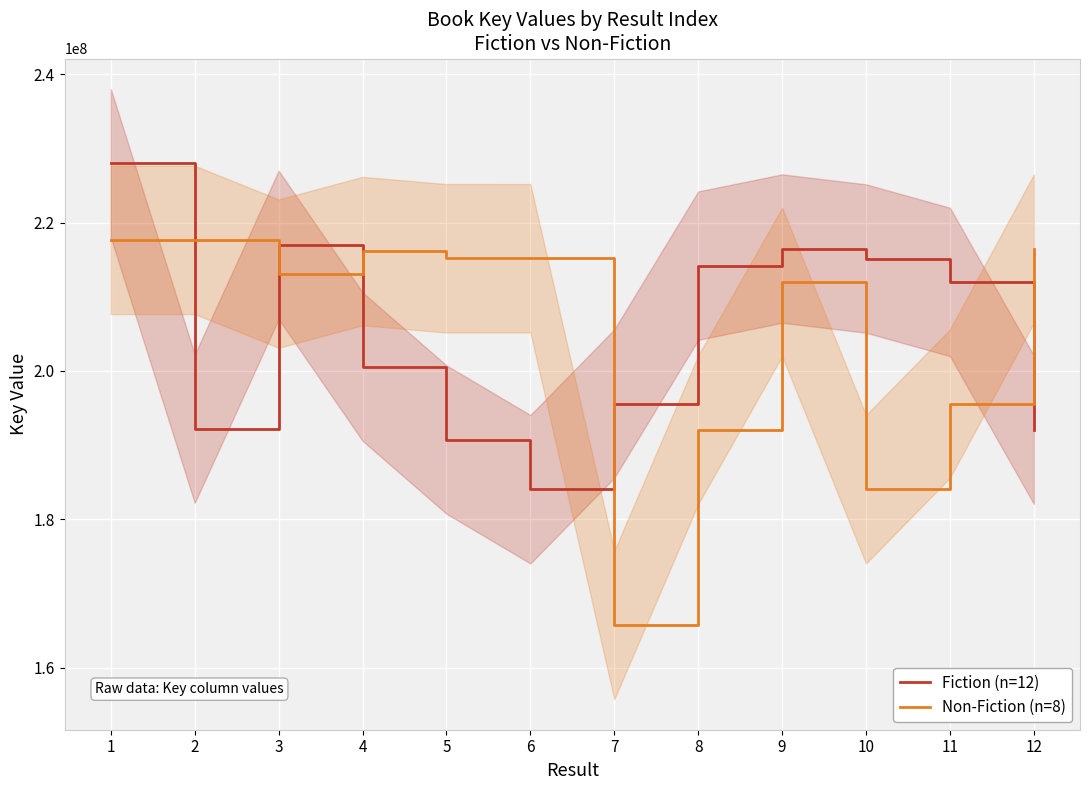

Is the value of Non-Fiction (n=8) at 8 greater than the value of Fiction (n=12) at 1?

No